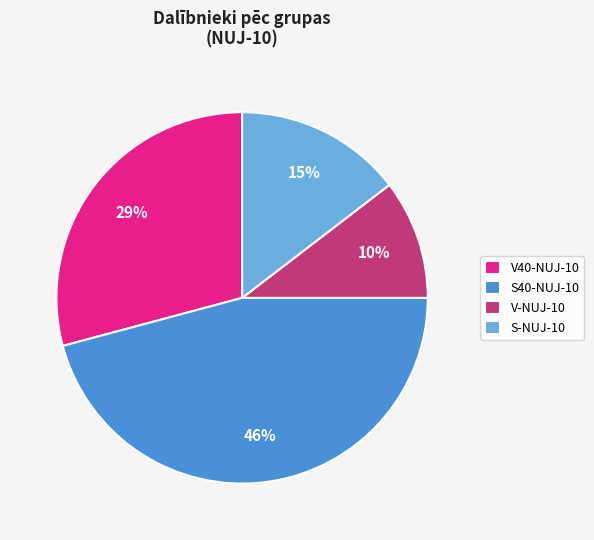

True or false: S-NUJ-10 accounts for 25% of the total.

False